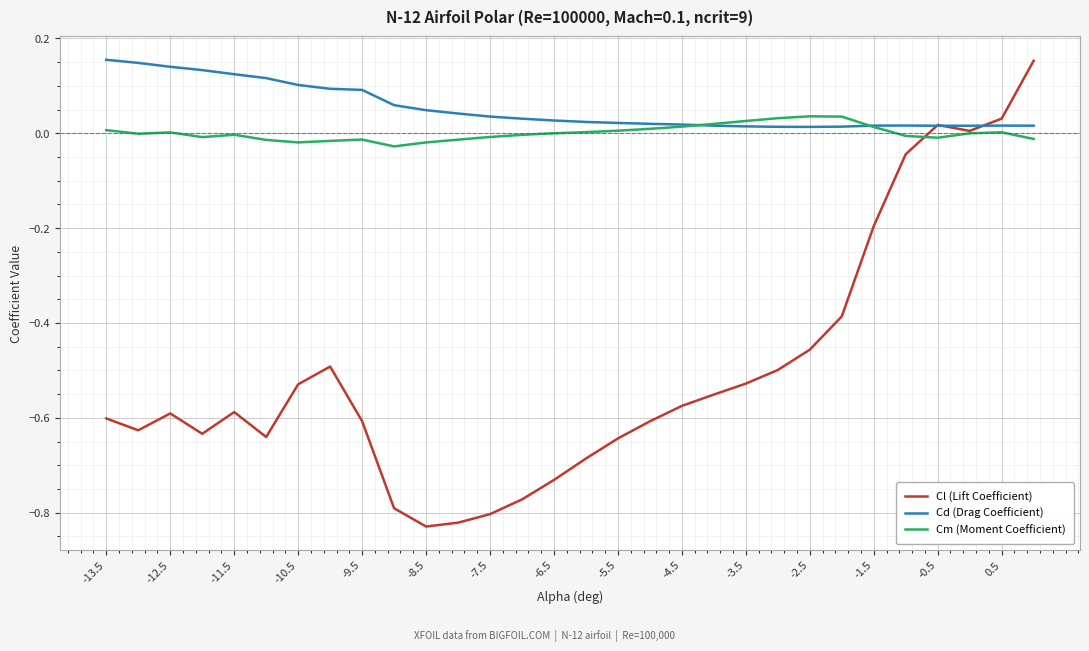

True or false: Cl (Lift Coefficient) has more than 1 interior local peaks.

True